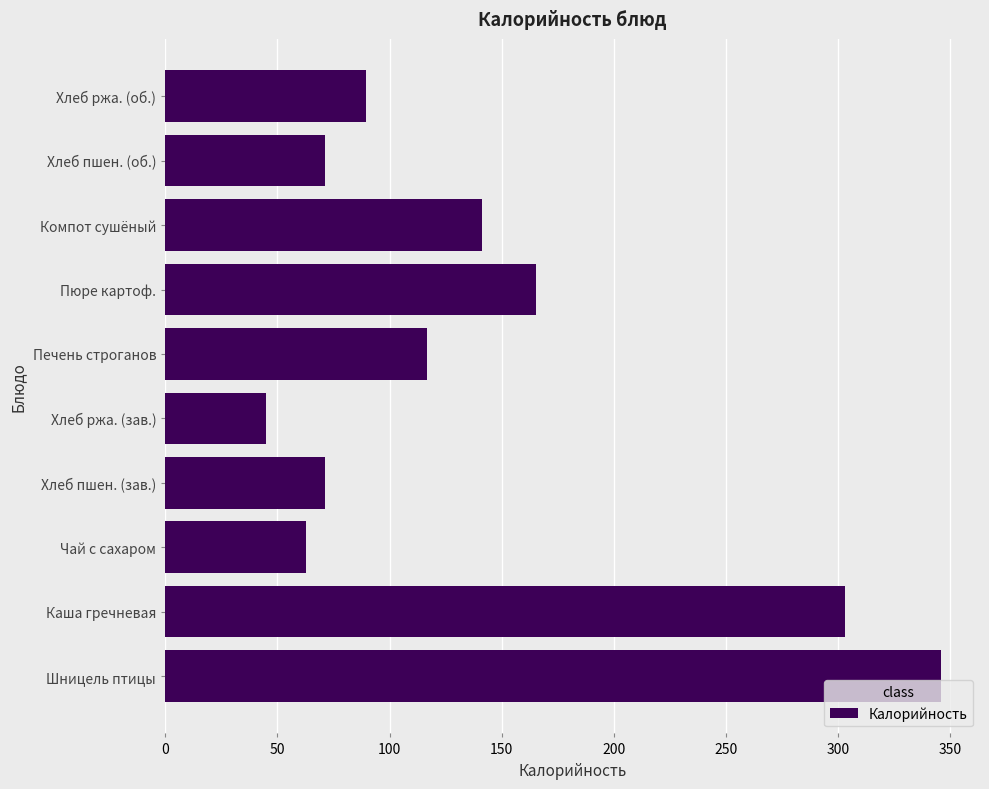

How many categories are shown in the chart?

10